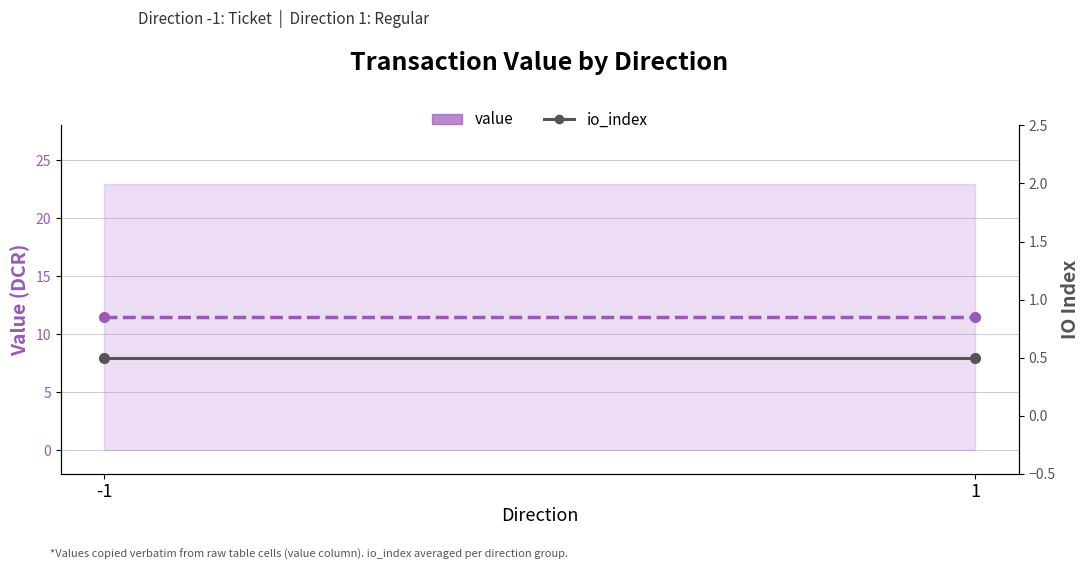

Reading right to left, what are all the values shown in this chart?

value: 11.5	11.5
io_index: 0.5	0.5